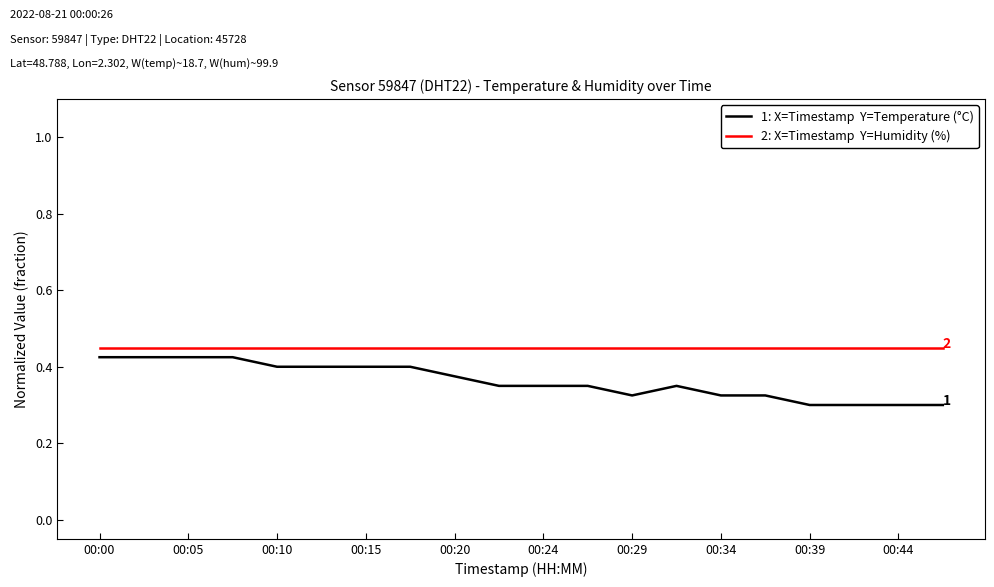

At which category is the sum across all series the highest?

00:00